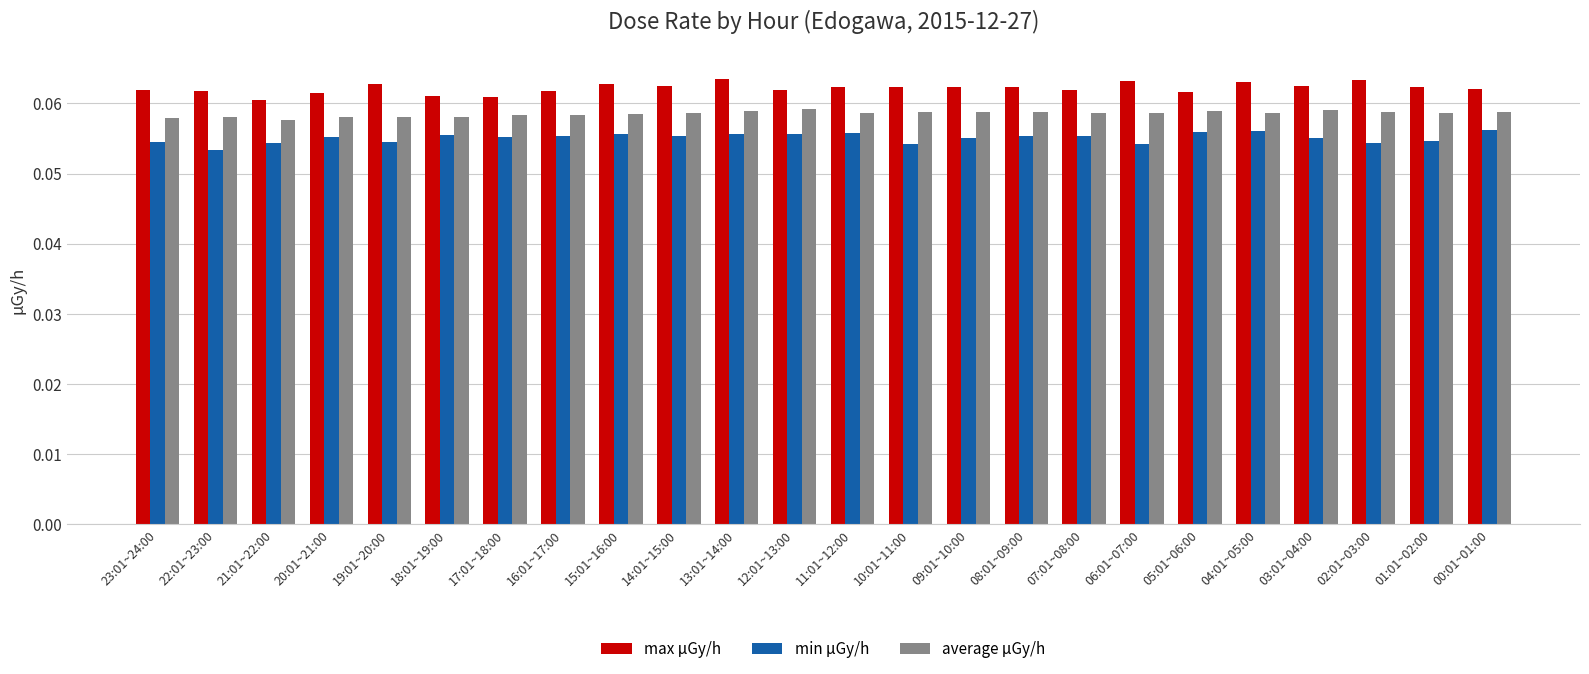

List the series in order of their peak value, lowest first.

min μGy/h, average μGy/h, max μGy/h